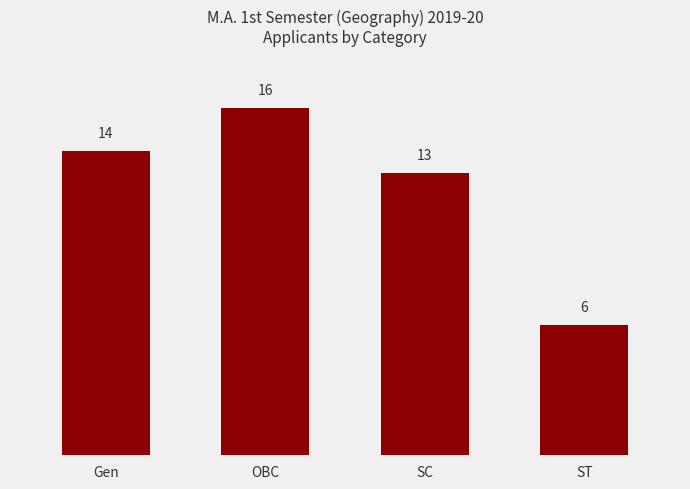

What position from the left is SC?

3